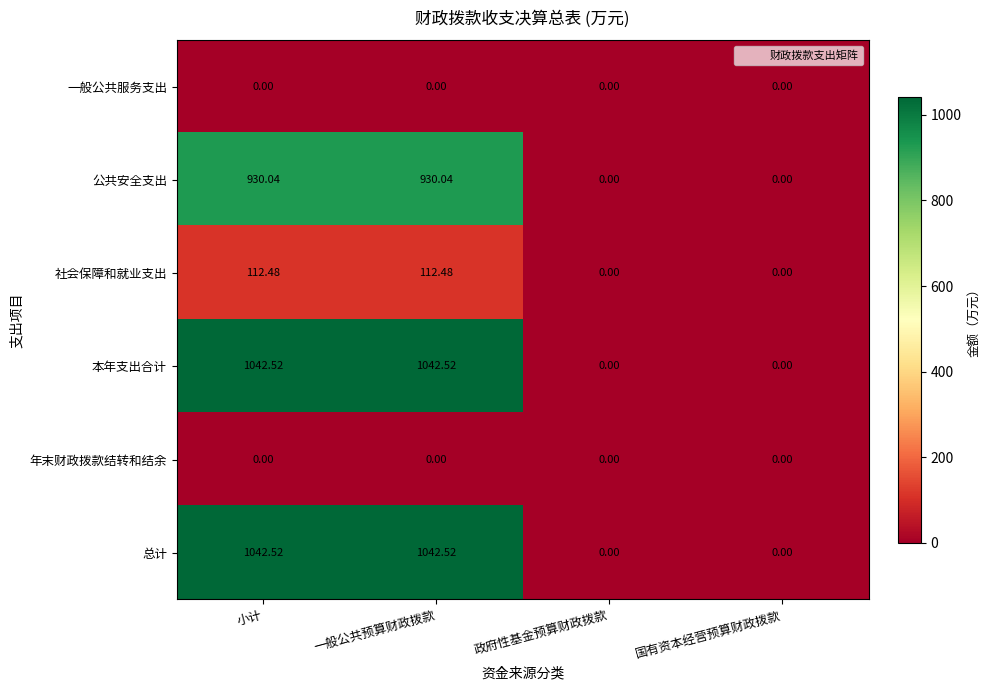

Where does the 本年支出合计 series first go above 1042?

小计